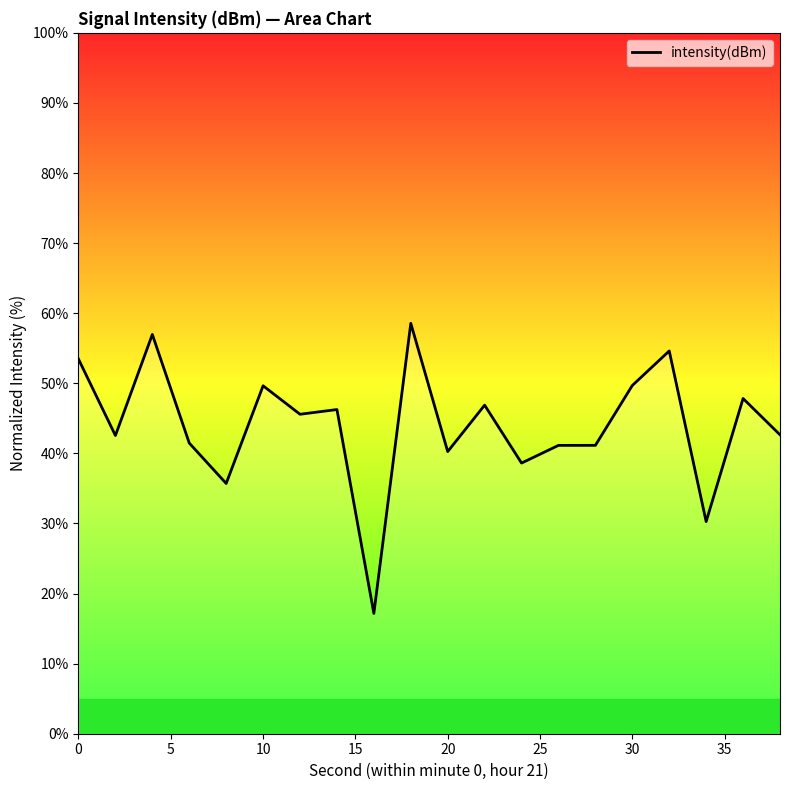

What is the difference between the maximum and minimum values?

41.4